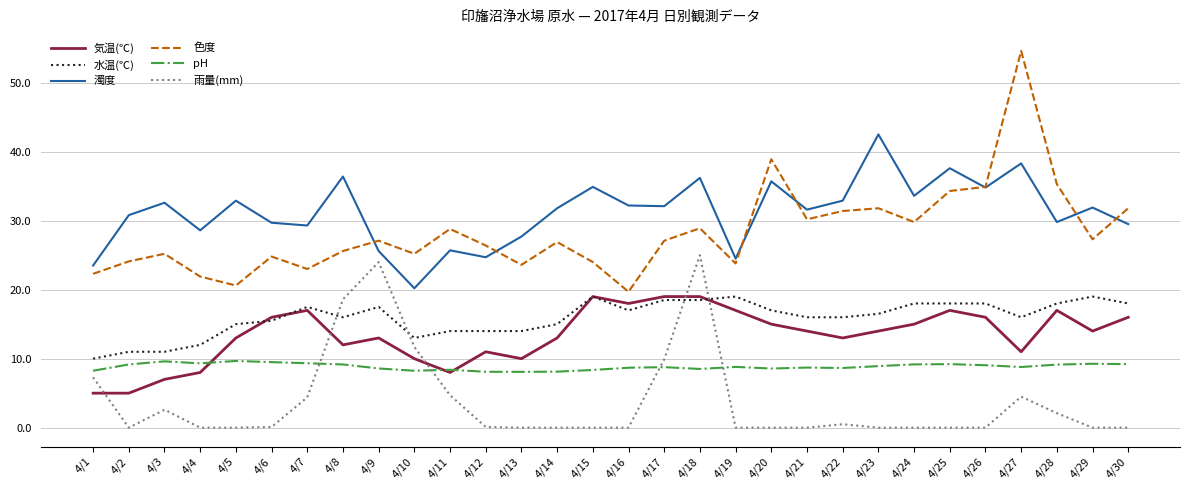

The 水温(℃) series shows 30.5 at 4/25. True or false?

False